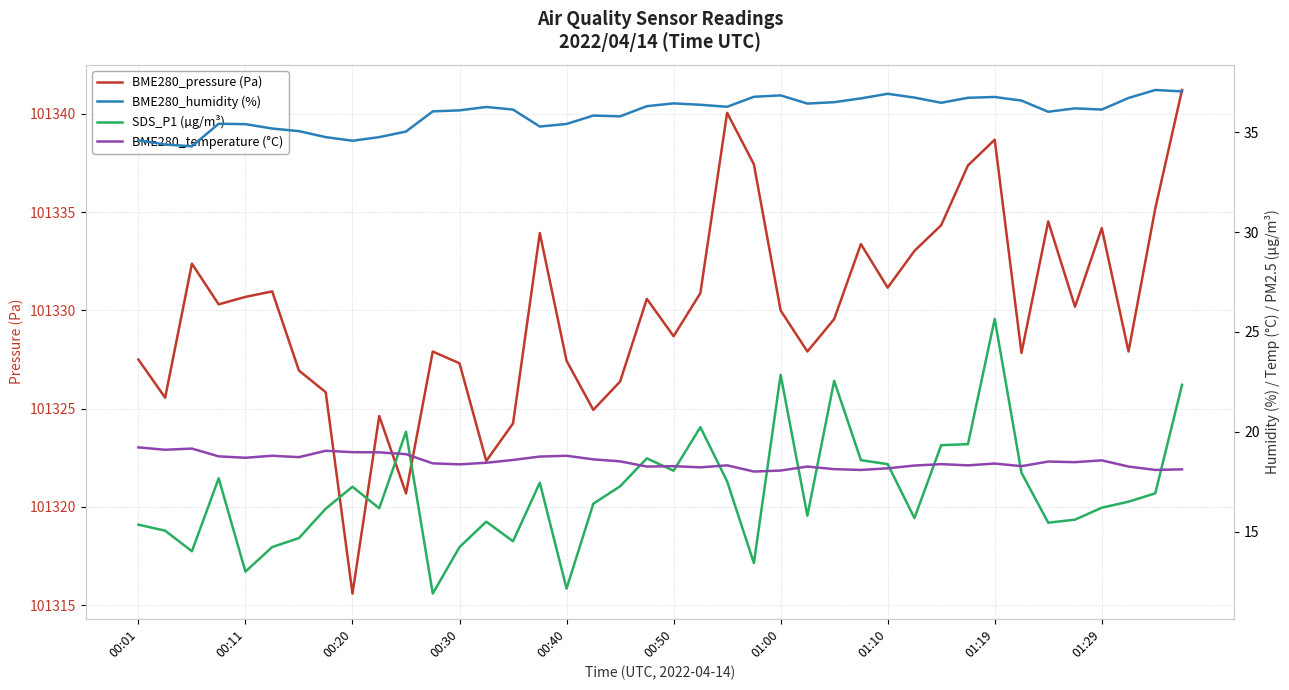

What are all the series names shown in the legend?

BME280_pressure (Pa), BME280_humidity (%), SDS_P1 (µg/m³), BME280_temperature (°C)